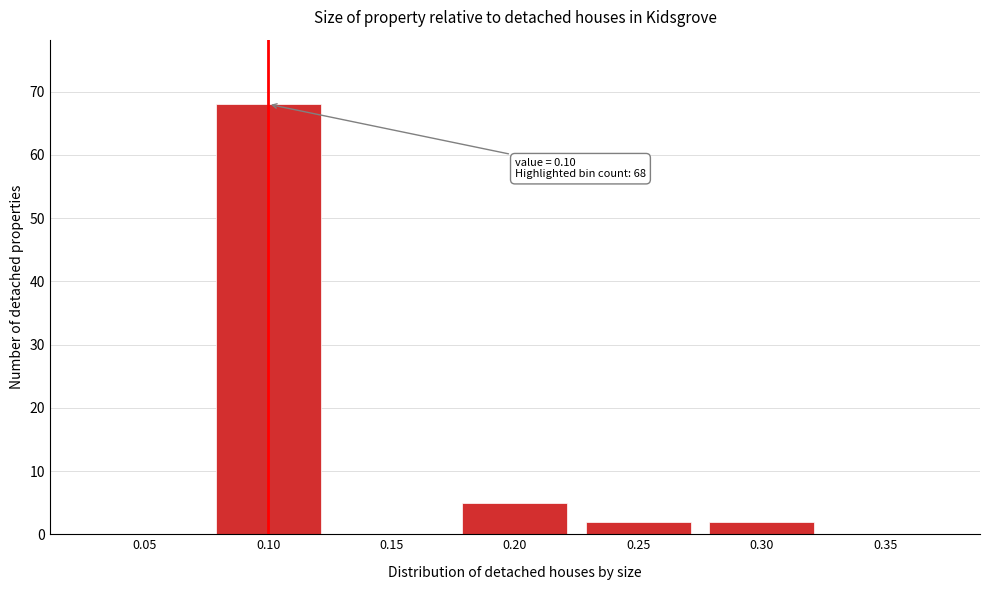

Reading left to right, what are all the values shown in this chart?

0.05=0	0.10=68	0.15=0	0.20=5	0.25=2	0.30=2	0.35=0